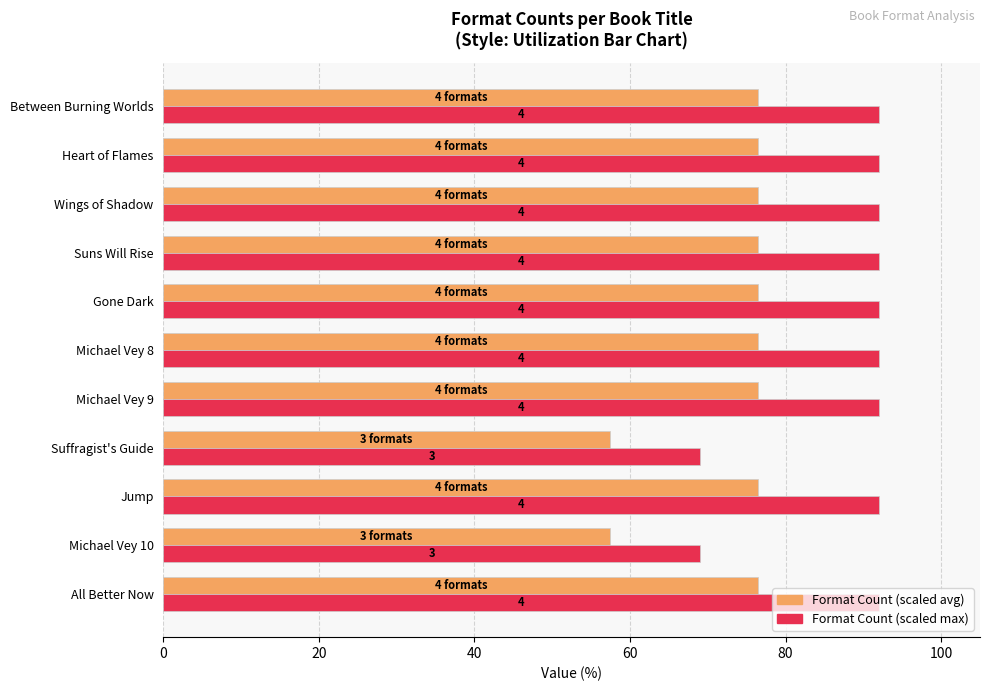

How many data points does each series have?

11